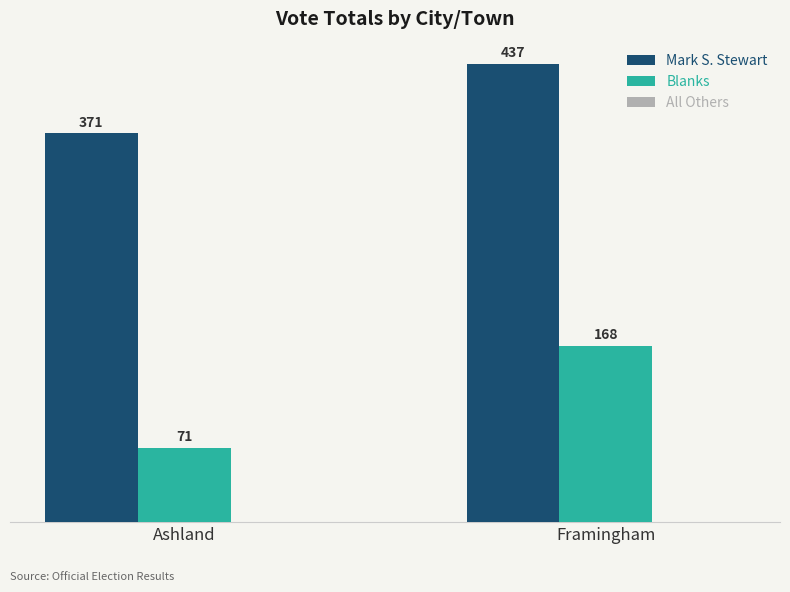

How many distinct data groups are displayed?

2